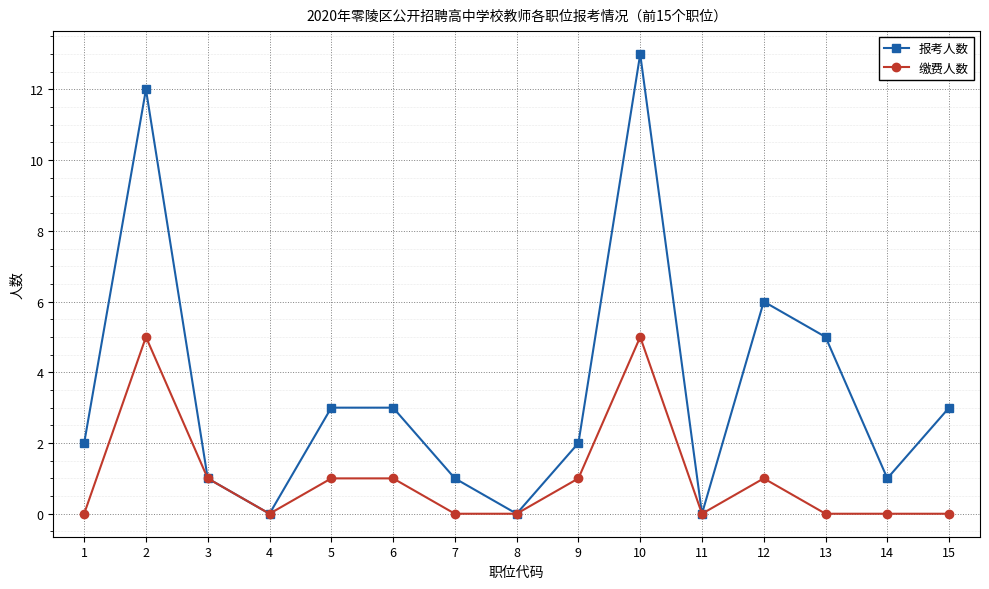

What is the sum of all 报考人数 values?

52